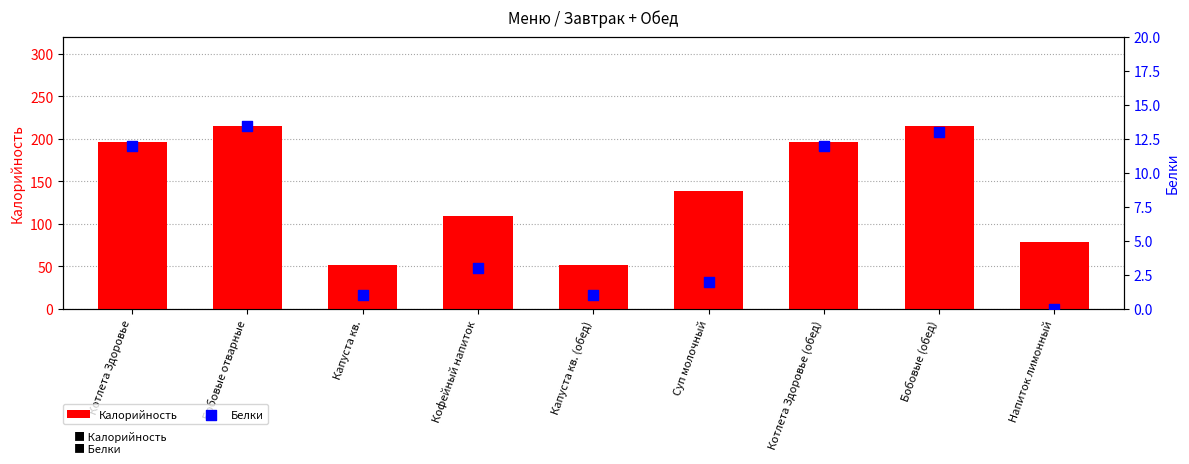

Which series has the largest total across all categories?

Калорийность